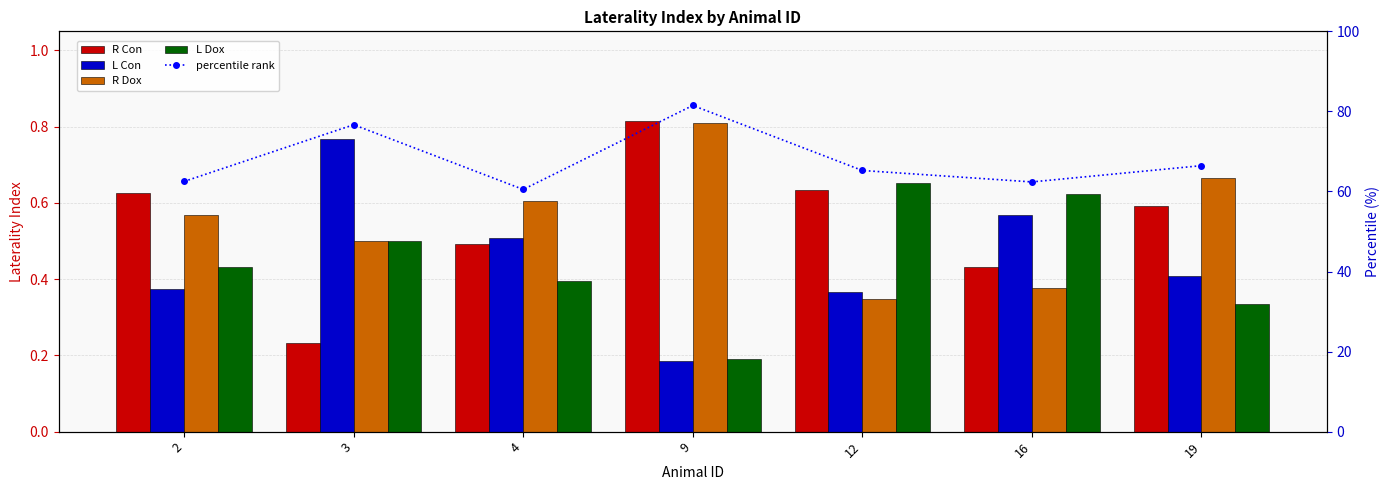

What is the maximum value for L Con?

0.8